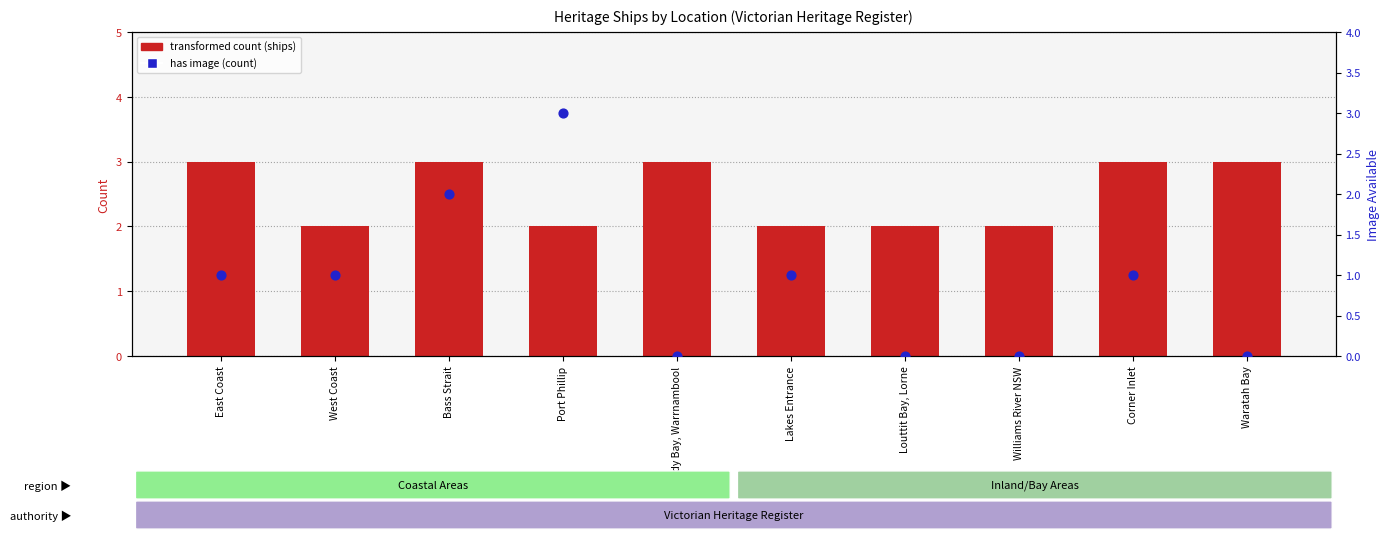

Which series has the widest spread of Y values?

Has Image (count)